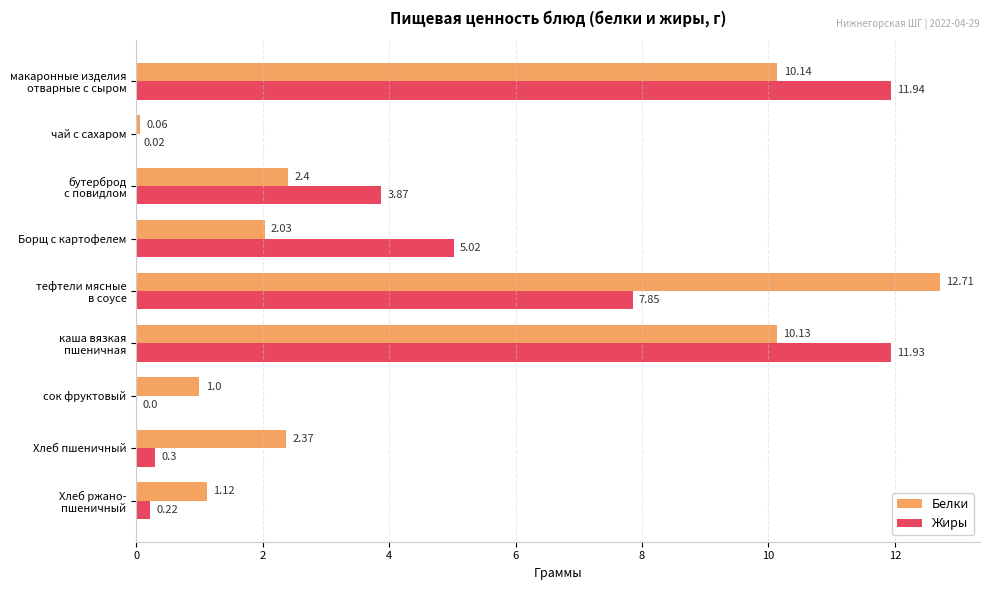

Which series has the largest total across all categories?

Белки